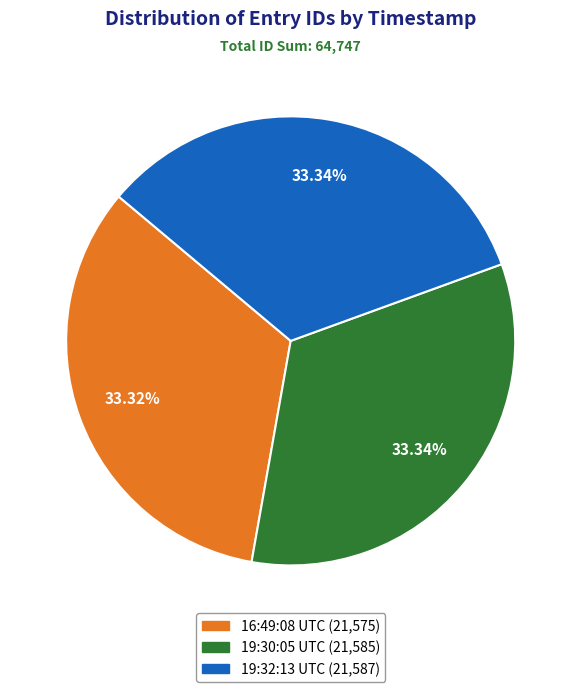

Is there a majority slice in this chart?

No